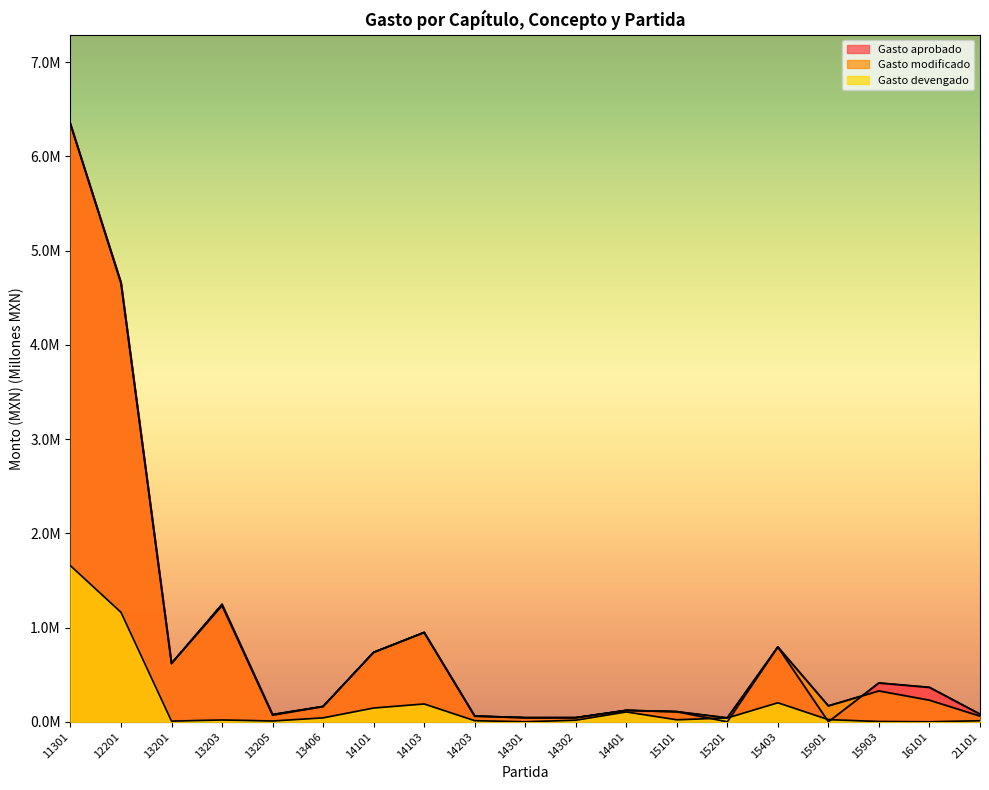

Reading left to right, extract all data points from this chart.

Gasto aprobado: 11301=6.3	12201=4.7	13201=0.6	13203=1.2	13205=0.1	13406=0.2	14101=0.7	14103=0.9	14203=0.1	14301=0.0	14302=0.0	14401=0.1	15101=0.1	15201=0.0	15403=0.8	15901=0.0	15903=0.4	16101=0.4	21101=0.1
Gasto modificado: 11301=6.3	12201=4.7	13201=0.6	13203=1.2	13205=0.1	13406=0.2	14101=0.7	14103=0.9	14203=0.1	14301=0.0	14302=0.0	14401=0.1	15101=0.1	15201=0.0	15403=0.8	15901=0.2	15903=0.3	16101=0.2	21101=0.1
Gasto devengado: 11301=1.7	12201=1.2	13201=0.0	13203=0.0	13205=0.0	13406=0.0	14101=0.1	14103=0.2	14203=0.0	14301=0.0	14302=0.0	14401=0.1	15101=0.0	15201=0.0	15403=0.2	15901=0.0	15903=0.0	16101=0.0	21101=0.0